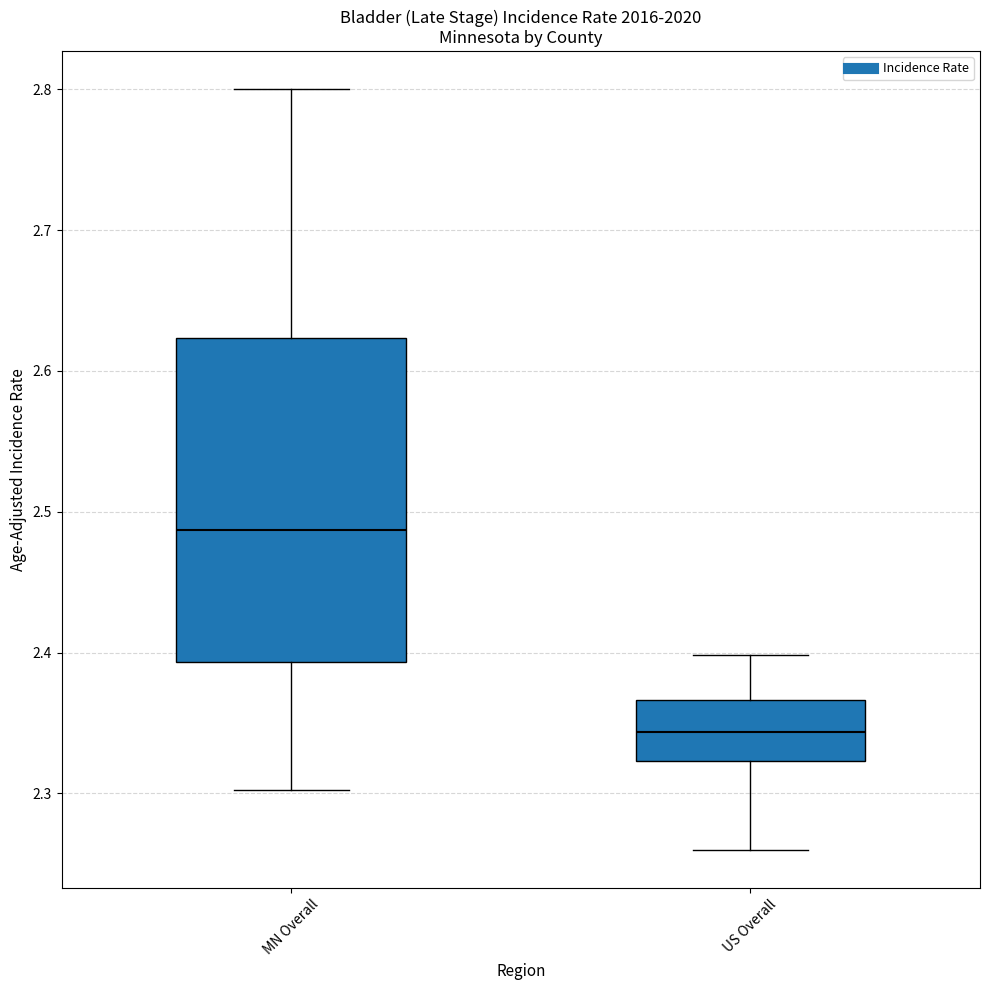

Reading left to right, read every box against the y-axis: the position of its median line, the range the box covers, and the ends of its whiskers. The values are not printed on the chart, so give them approximately, as read against the axis.

MN Overall: median 2.49, box 2.39 to 2.62, whiskers 2.30 to 2.80
US Overall: median 2.34, box 2.32 to 2.37, whiskers 2.26 to 2.40